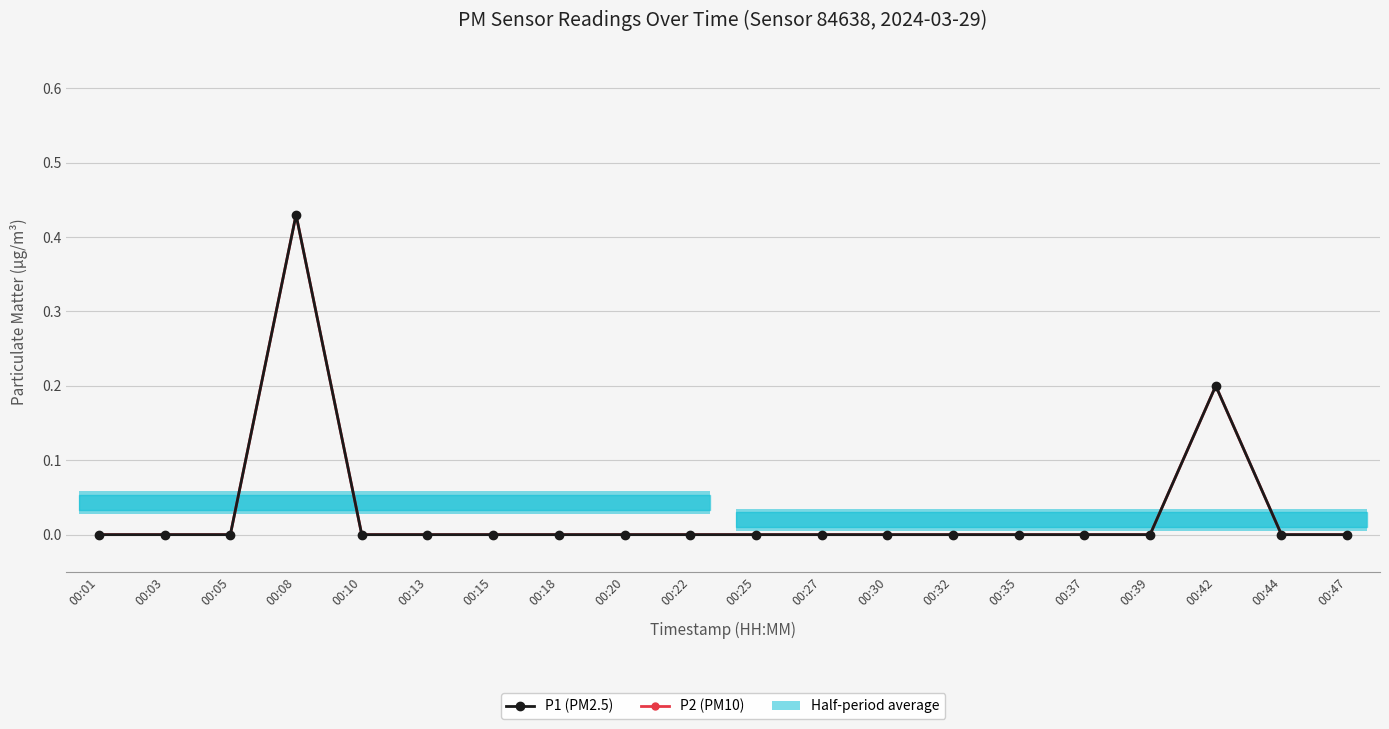

Reading left to right, transcribe all the data shown in this chart.

P1 (PM2.5): 00:01=0.0	00:03=0.0	00:05=0.0	00:08=0.4	00:10=0.0	00:13=0.0	00:15=0.0	00:18=0.0	00:20=0.0	00:22=0.0	00:25=0.0	00:27=0.0	00:30=0.0	00:32=0.0	00:35=0.0	00:37=0.0	00:39=0.0	00:42=0.2	00:44=0.0	00:47=0.0
P2 (PM10): 00:01=0.0	00:03=0.0	00:05=0.0	00:08=0.4	00:10=0.0	00:13=0.0	00:15=0.0	00:18=0.0	00:20=0.0	00:22=0.0	00:25=0.0	00:27=0.0	00:30=0.0	00:32=0.0	00:35=0.0	00:37=0.0	00:39=0.0	00:42=0.2	00:44=0.0	00:47=0.0